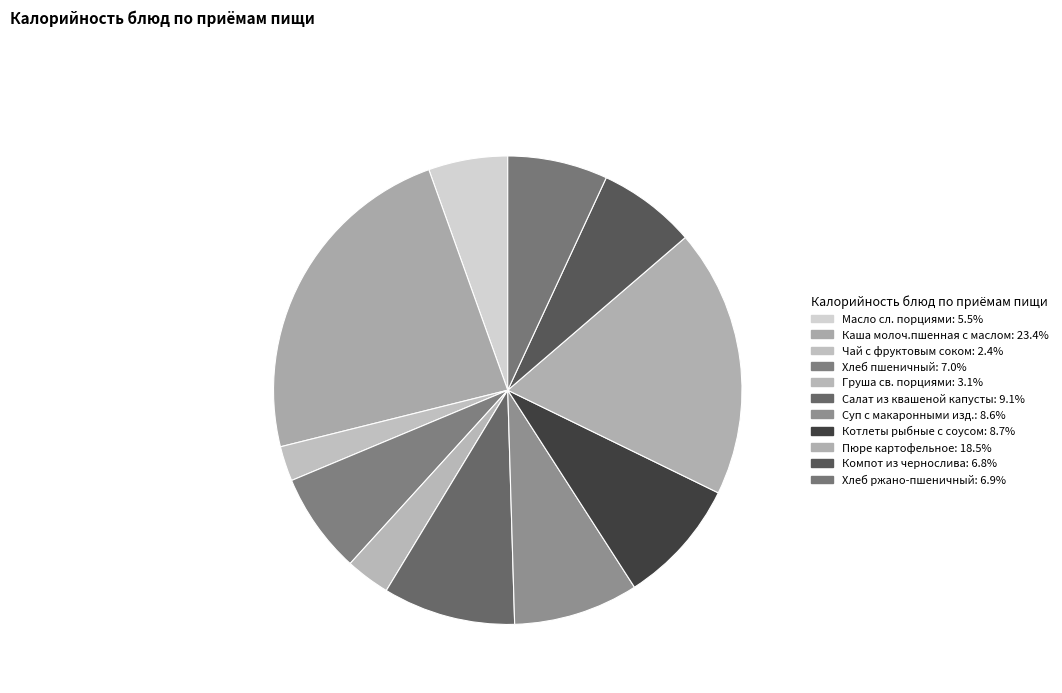

What percentage do Котлеты рыбные с соусом and Суп с макаронными изд. together represent?

17.3%